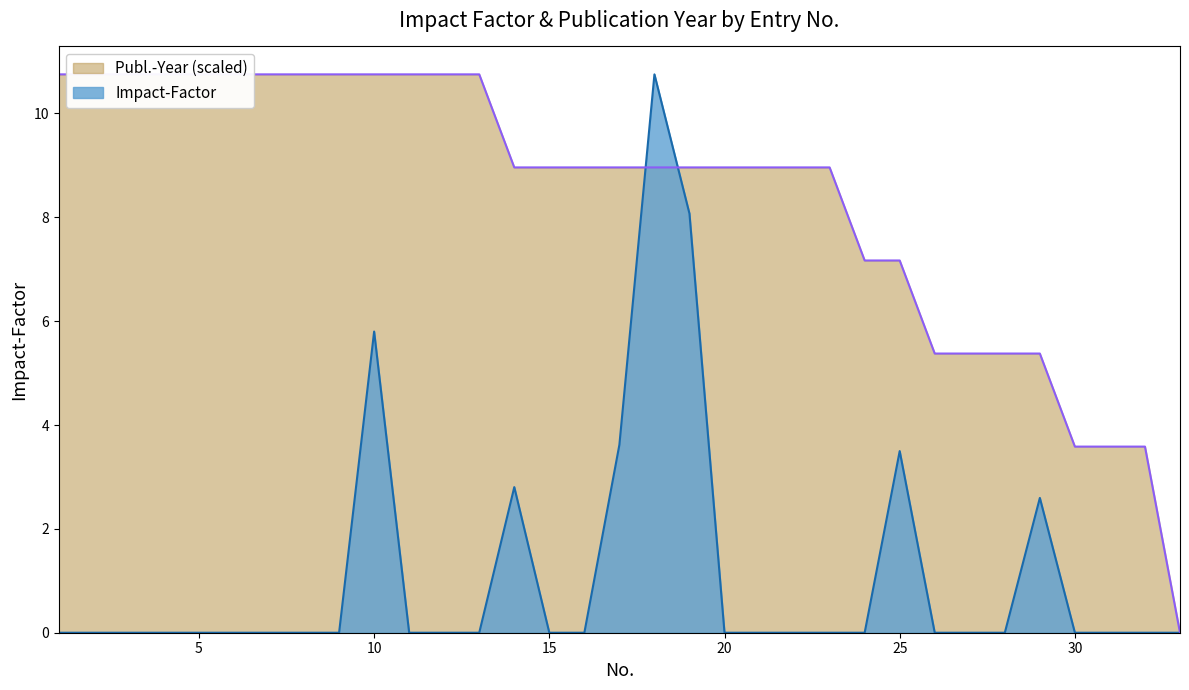

What is the sum of the Publ.-Year values at 21 and 27?

14.3